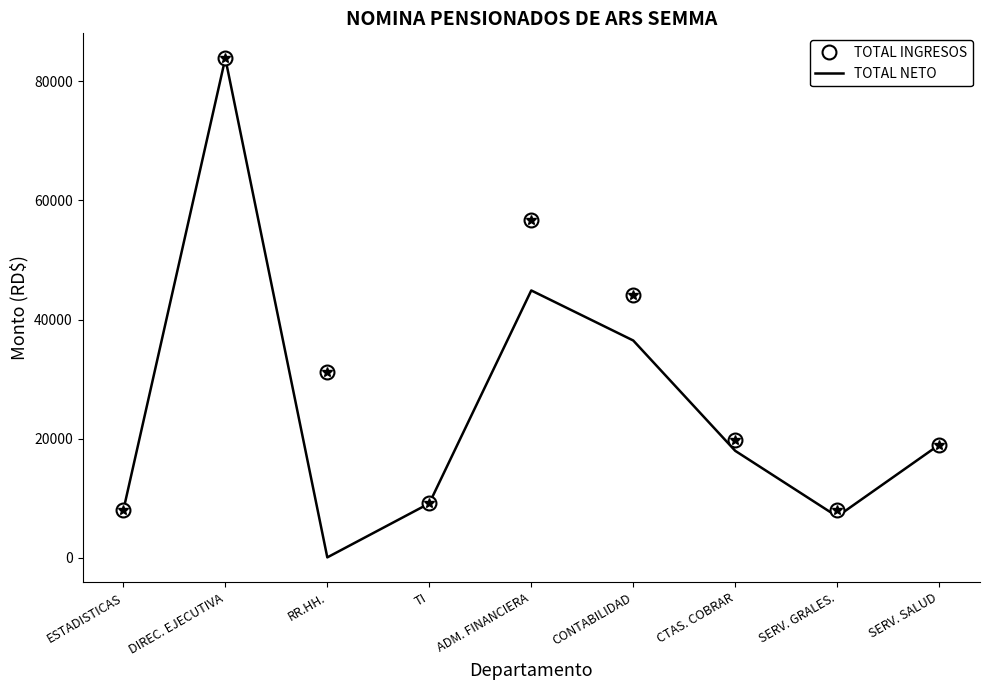

What is the sum of the TOTAL NETO values at ESTADISTICAS and ADM. FINANCIERA?

52883.8